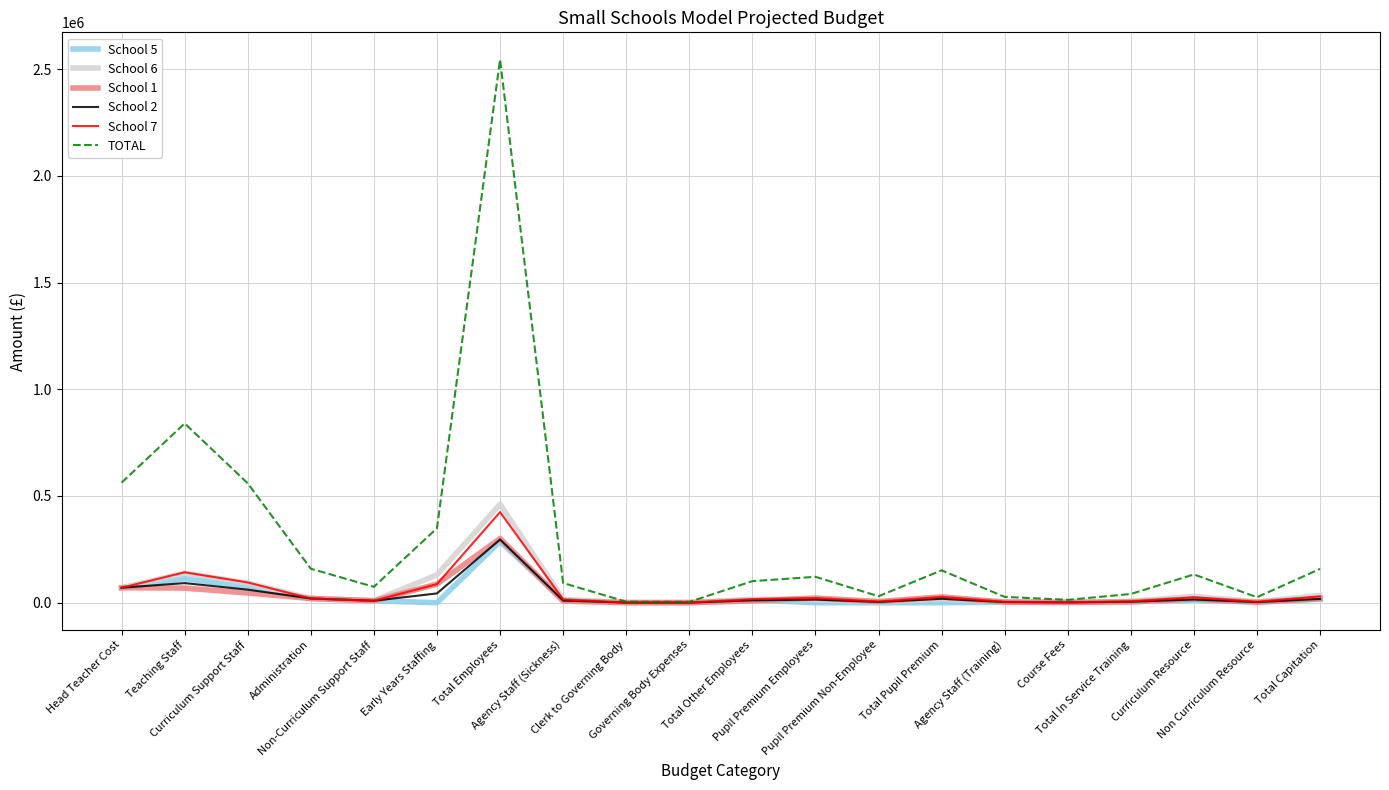

How many lines are shown in the chart?

6